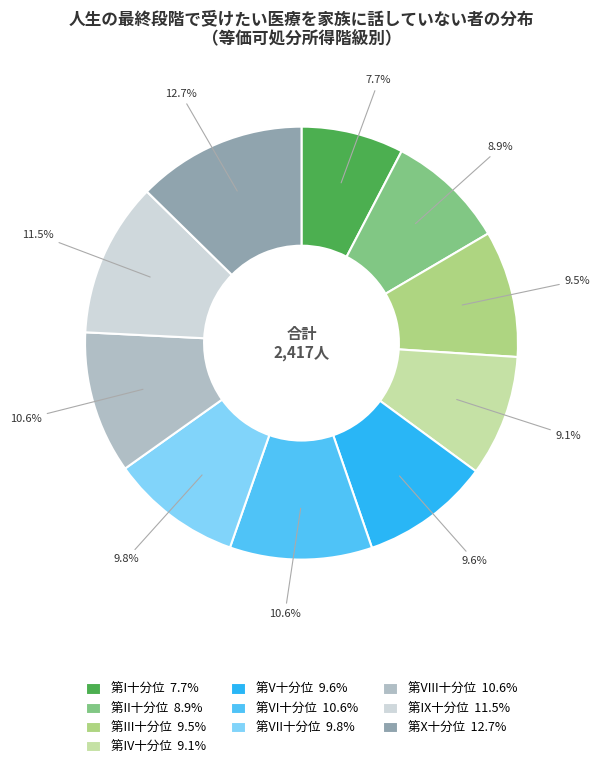

To the nearest percent, what is the difference between the 第V十分位 and 第X十分位 slice percentages?

3%